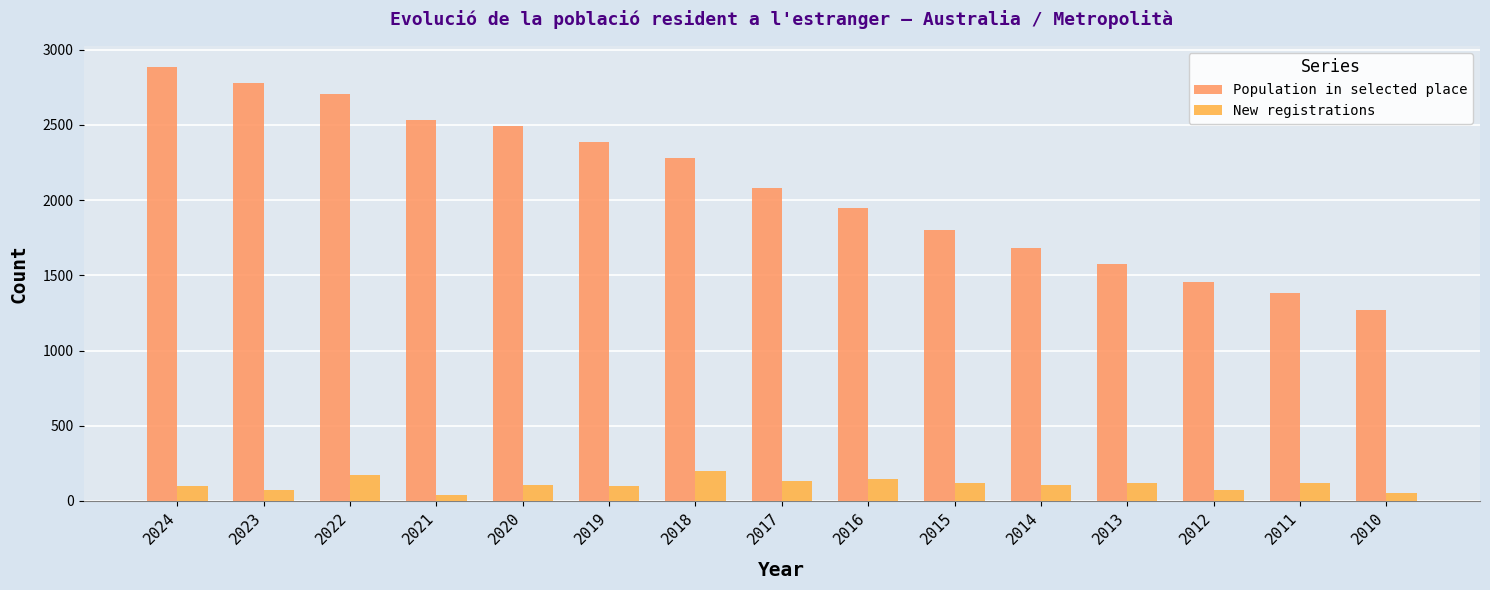

What is the total value across all series at 2024?

2984